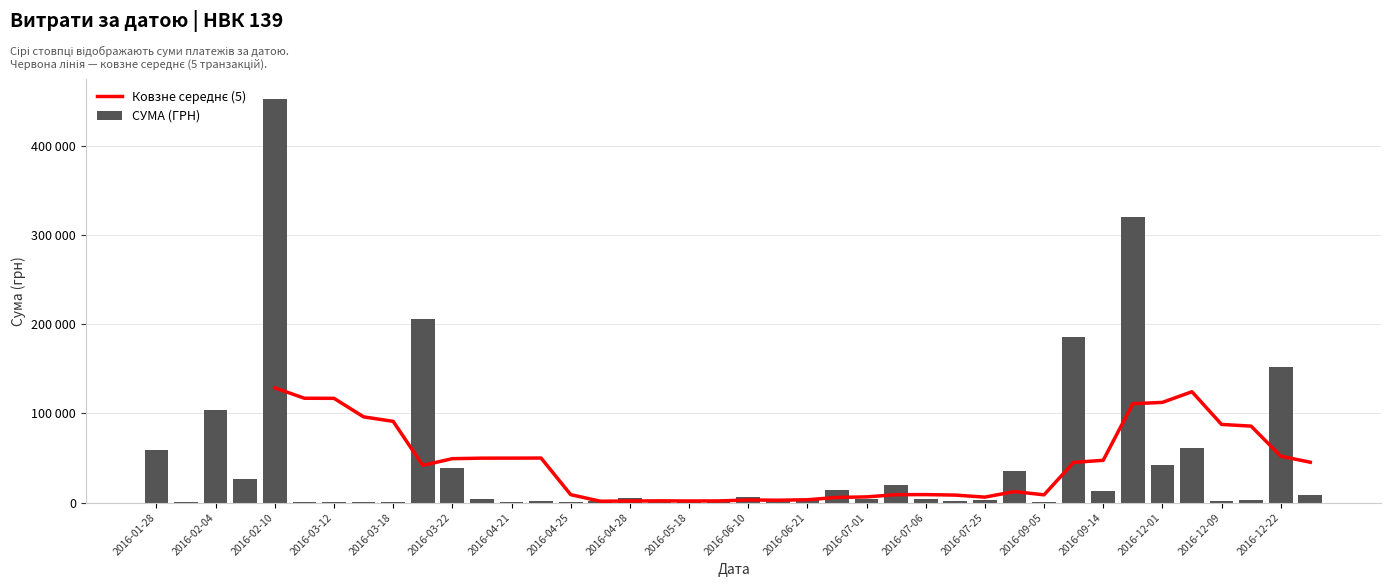

Reading left to right, extract all data points from this chart.

26.12.2016=8376.9	22.12.2016=151367.0	12.12.2016=3420.0	09.12.2016=2050.0	06.12.2016=60666.6	01.12.2016=42588.0	14.11.2016=319574.0	14.09.2016=185221.2	14.09.2016=12927.0	05.09.2016=997.0	01.08.2016=35130.0	25.07.2016=2450.0	11.07.2016=1186.8	06.07.2016=3500.0	05.07.2016=19242.0	01.07.2016=13795.8	01.07.2016=4083.9	21.06.2016=3125.2	21.06.2016=3973.2	10.06.2016=6742.9	30.05.2016=1031.9	18.05.2016=865.2	12.05.2016=1260.0	28.04.2016=4589.8	26.04.2016=1383.6	25.04.2016=700.0	21.04.2016=391.2	21.04.2016=1536.0	18.04.2016=3515.5	22.03.2016=205710.5	22.03.2016=38210.5	18.03.2016=1170.0	12.03.2016=500.0	12.03.2016=250.0	11.03.2016=1000.0	10.02.2016=452100.0	04.02.2016=104098.6	04.02.2016=26354.5	01.02.2016=1003.0	28.01.2016=59222.9